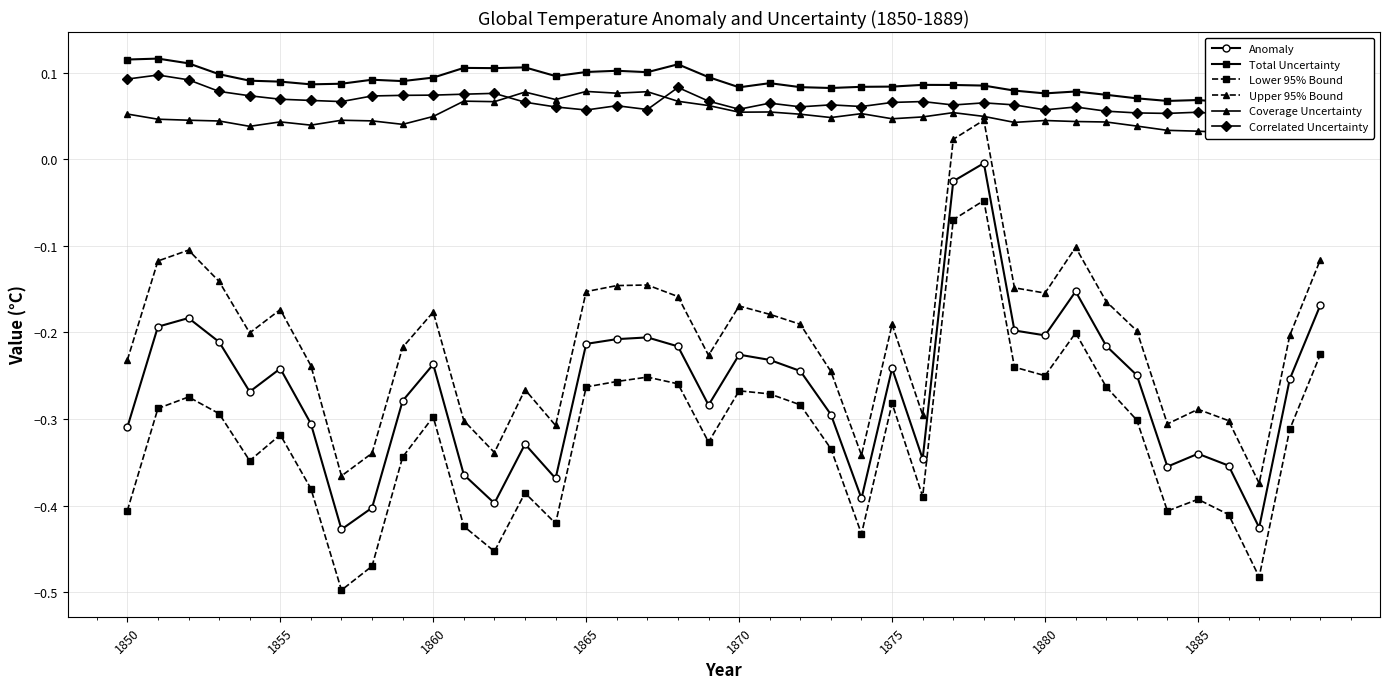

Reading left to right, transcribe all the data shown in this chart.

Anomaly: -0.3	-0.2	-0.2	-0.2	-0.3	-0.2	-0.3	-0.4	-0.4	-0.3	-0.2	-0.4	-0.4	-0.3	-0.4	-0.2	-0.2	-0.2	-0.2	-0.3	-0.2	-0.2	-0.2	-0.3	-0.4	-0.2	-0.3	-0.0	-0.0	-0.2	-0.2	-0.2	-0.2	-0.2	-0.4	-0.3	-0.4	-0.4	-0.3	-0.2
Total Uncertainty: 0.1	0.1	0.1	0.1	0.1	0.1	0.1	0.1	0.1	0.1	0.1	0.1	0.1	0.1	0.1	0.1	0.1	0.1	0.1	0.1	0.1	0.1	0.1	0.1	0.1	0.1	0.1	0.1	0.1	0.1	0.1	0.1	0.1	0.1	0.1	0.1	0.1	0.1	0.1	0.1
Lower 95% Bound: -0.4	-0.3	-0.3	-0.3	-0.3	-0.3	-0.4	-0.5	-0.5	-0.3	-0.3	-0.4	-0.5	-0.4	-0.4	-0.3	-0.3	-0.3	-0.3	-0.3	-0.3	-0.3	-0.3	-0.3	-0.4	-0.3	-0.4	-0.1	-0.0	-0.2	-0.2	-0.2	-0.3	-0.3	-0.4	-0.4	-0.4	-0.5	-0.3	-0.2
Upper 95% Bound: -0.2	-0.1	-0.1	-0.1	-0.2	-0.2	-0.2	-0.4	-0.3	-0.2	-0.2	-0.3	-0.3	-0.3	-0.3	-0.2	-0.1	-0.1	-0.2	-0.2	-0.2	-0.2	-0.2	-0.2	-0.3	-0.2	-0.3	0.0	0.0	-0.1	-0.2	-0.1	-0.2	-0.2	-0.3	-0.3	-0.3	-0.4	-0.2	-0.1
Coverage Uncertainty: 0.1	0.0	0.0	0.0	0.0	0.0	0.0	0.0	0.0	0.0	0.0	0.1	0.1	0.1	0.1	0.1	0.1	0.1	0.1	0.1	0.1	0.1	0.1	0.0	0.1	0.0	0.0	0.1	0.0	0.0	0.0	0.0	0.0	0.0	0.0	0.0	0.0	0.0	0.0	0.0
Correlated Uncertainty: 0.1	0.1	0.1	0.1	0.1	0.1	0.1	0.1	0.1	0.1	0.1	0.1	0.1	0.1	0.1	0.1	0.1	0.1	0.1	0.1	0.1	0.1	0.1	0.1	0.1	0.1	0.1	0.1	0.1	0.1	0.1	0.1	0.1	0.1	0.1	0.1	0.1	0.0	0.0	0.0